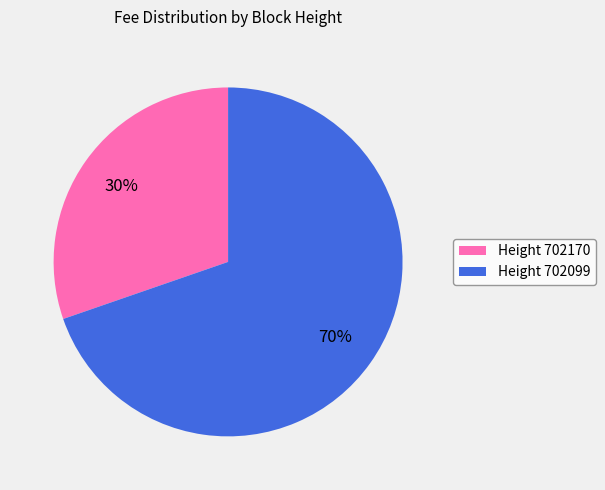

Rank the categories by value from highest to lowest.

Height 702099, Height 702170